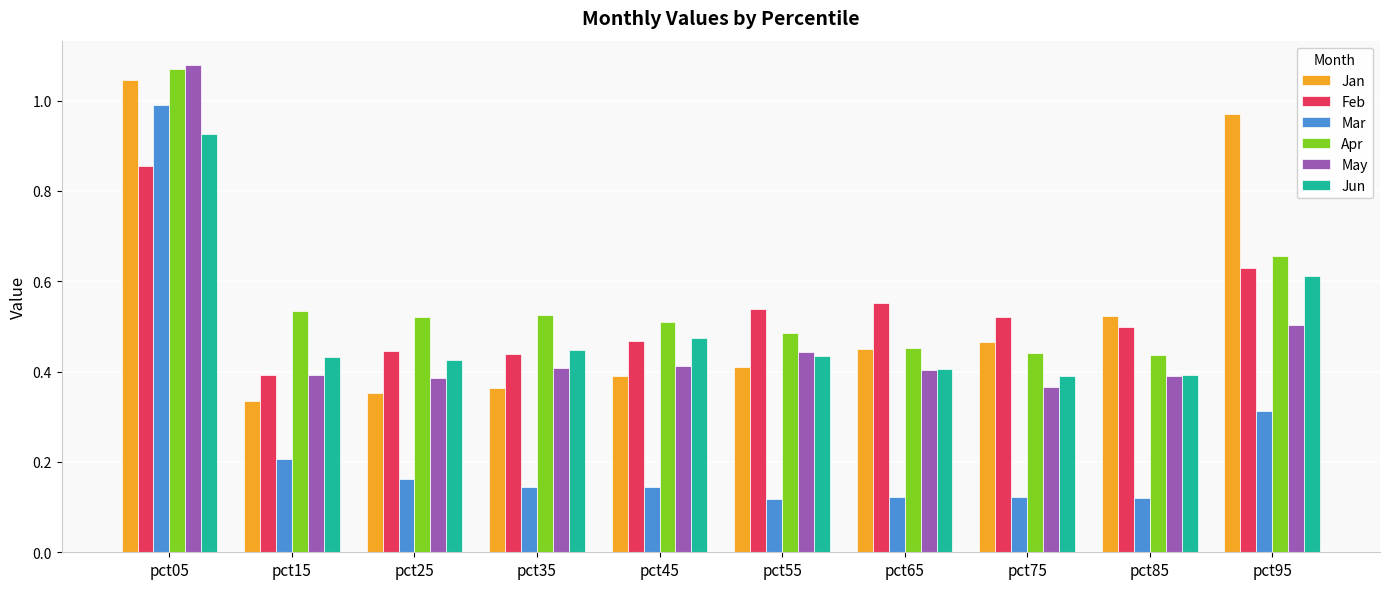

Count the number of categories in the chart.

10